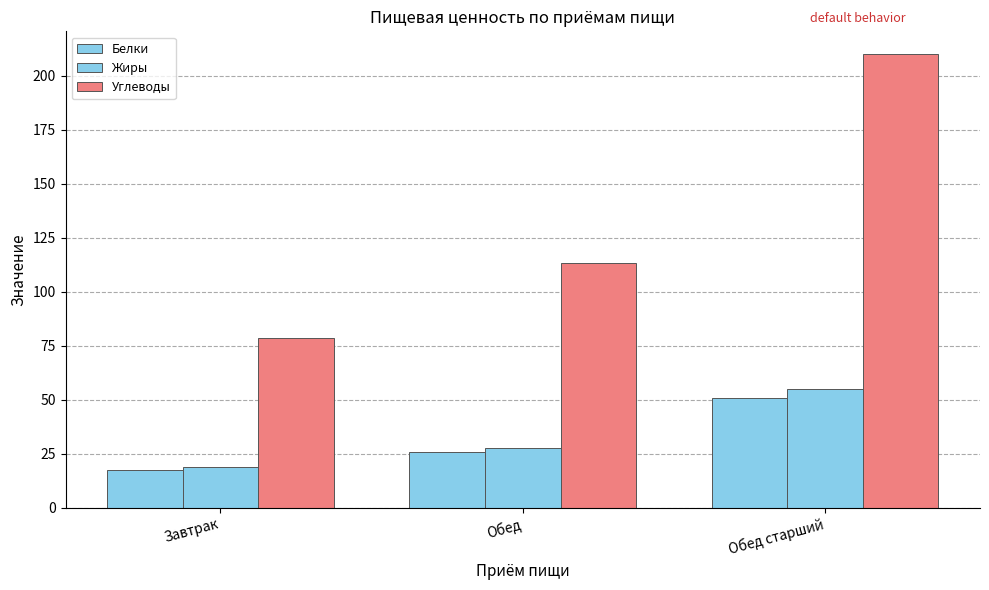

How many categories are shown in the chart?

3